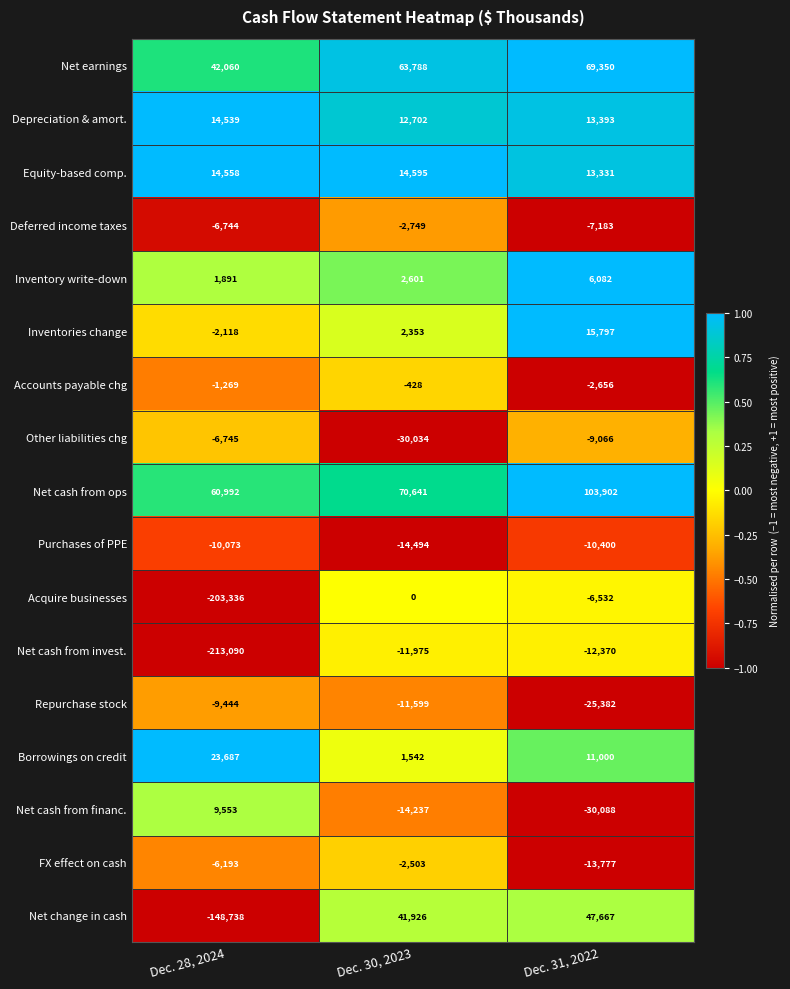

Which series changed the most between Dec. 30, 2023 and Dec. 31, 2022?

Net cash from ops